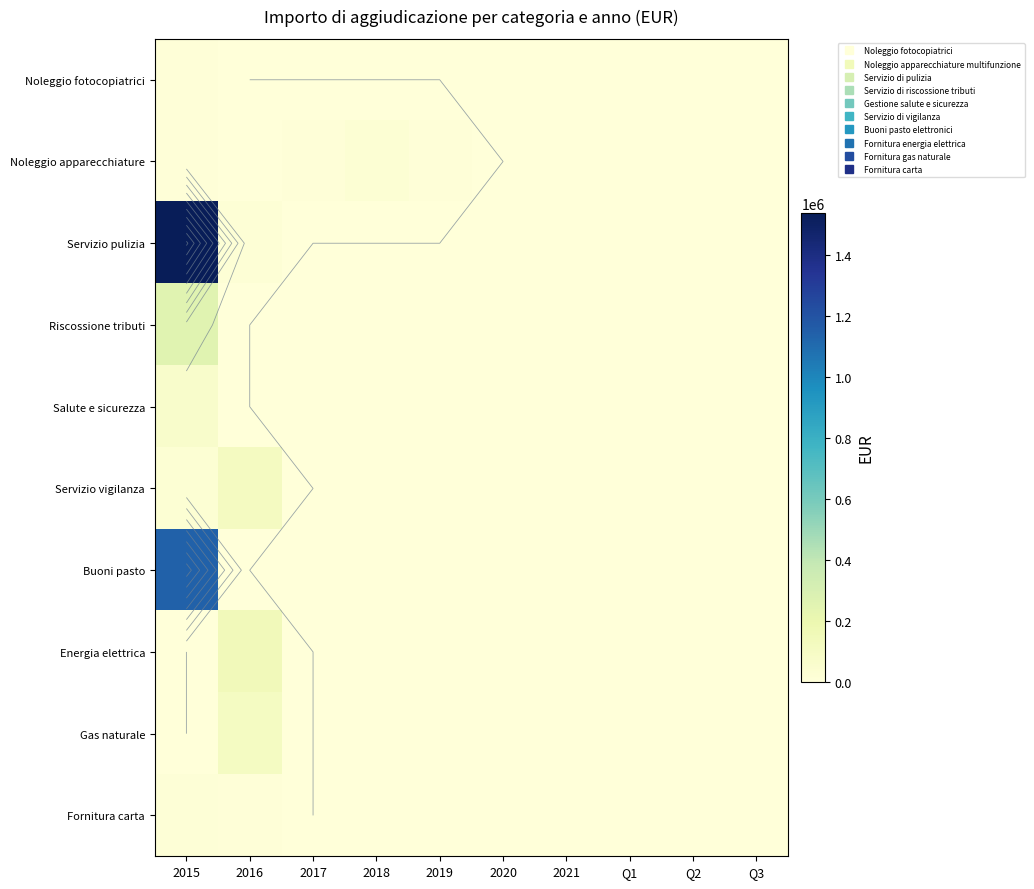

At how many categories does at least one series exceed 540667?

1